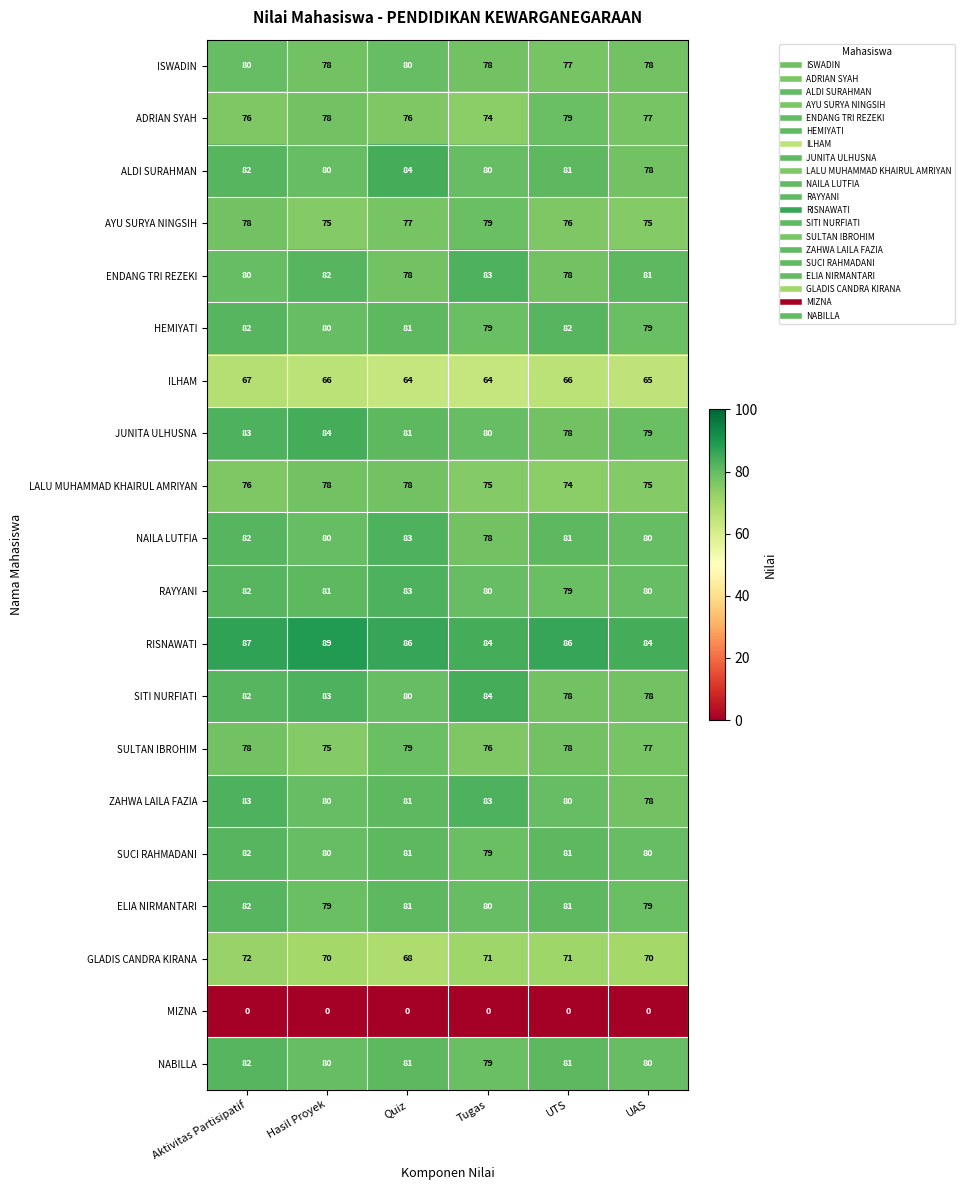

Is it true that ALDI SURAHMAN equals 84 at Quiz?

True